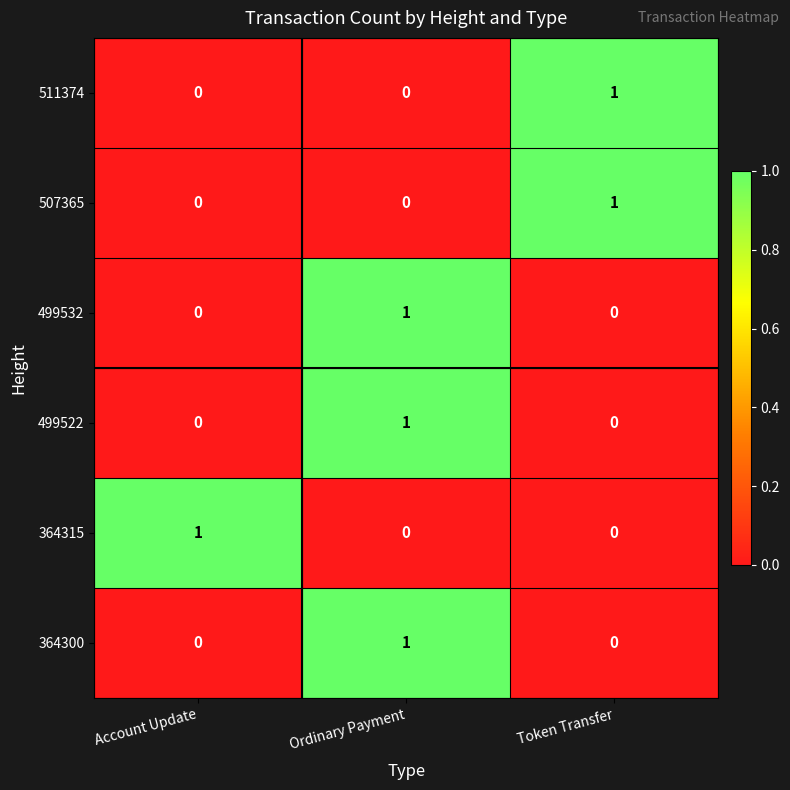

Reading left to right, list all the values displayed in this chart.

511374: 0	0	1
507365: 0	0	1
499532: 0	1	0
499522: 0	1	0
364315: 1	0	0
364300: 0	1	0